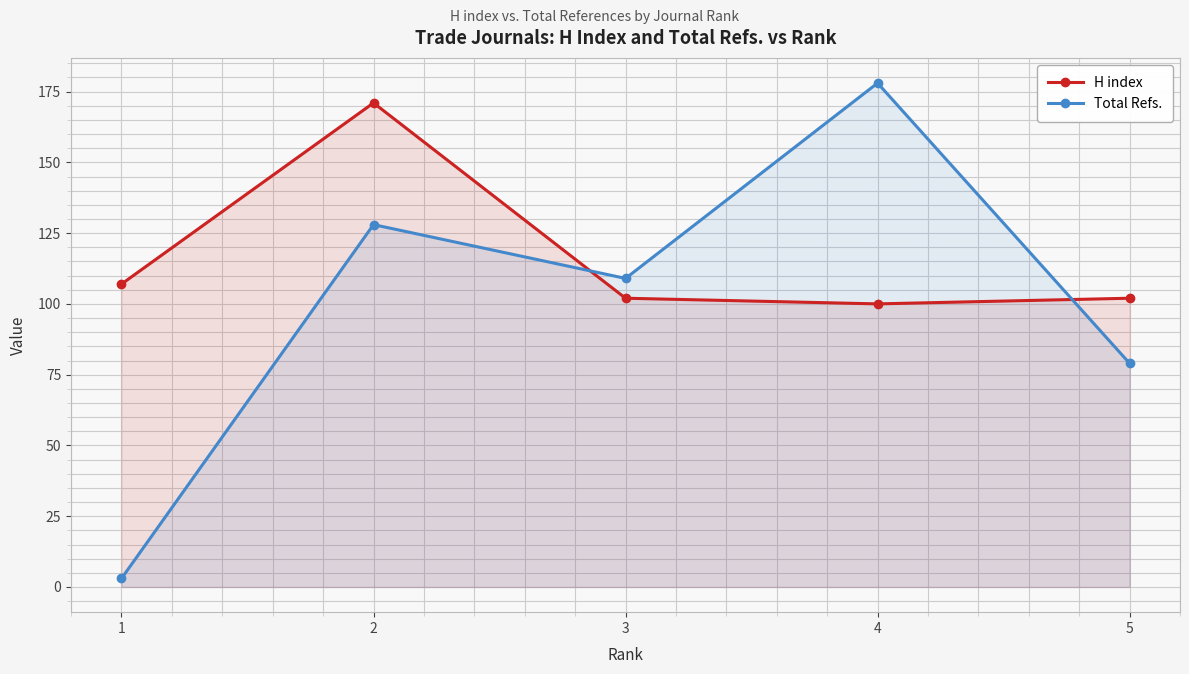

At which label does Total Refs. reach its peak?

4